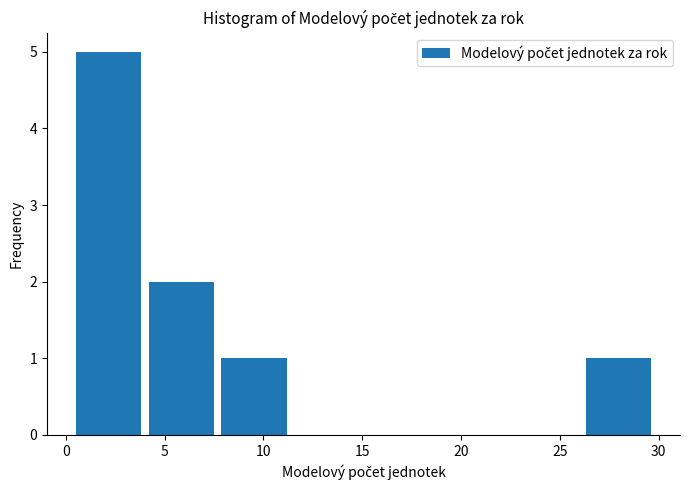

Reading left to right, list every bar in this chart as the range it spans on the x-axis followed by its height. Neither the bar edges nor the heights are printed on the chart, so give them approximately, as read against the axes.

0.5 to 4.0: 5
4.0 to 8.0: 2
8.0 to 11.5: 1
11.5 to 15.5: 0
15.5 to 19.0: 0
19.0 to 22.5: 0
22.5 to 26.5: 0
26.5 to 30.0: 1